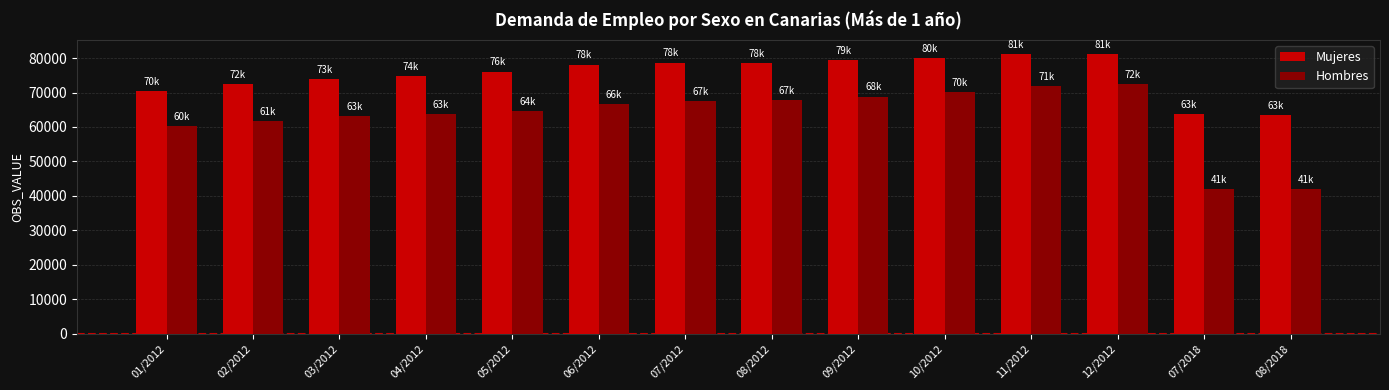

What is the total value across all series at 12/2012?

153549